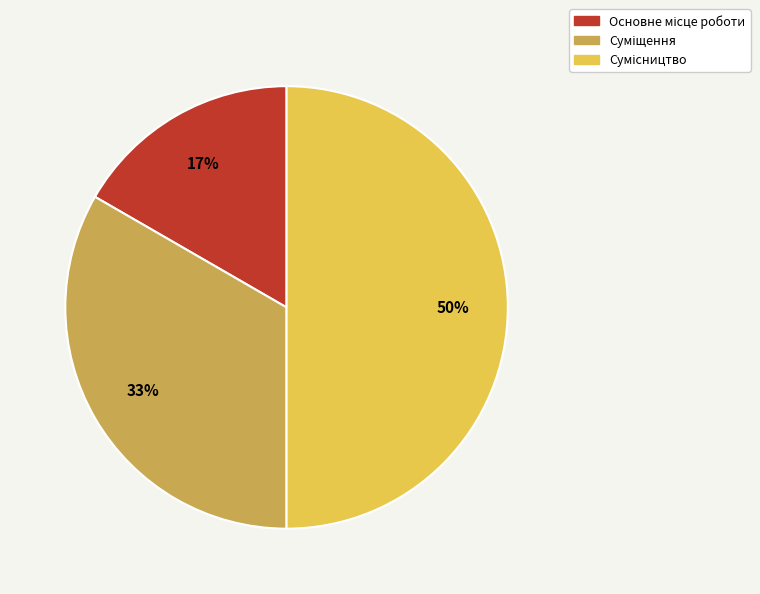

To the nearest percent, what is the difference between the largest and smallest slice percentages?

33%